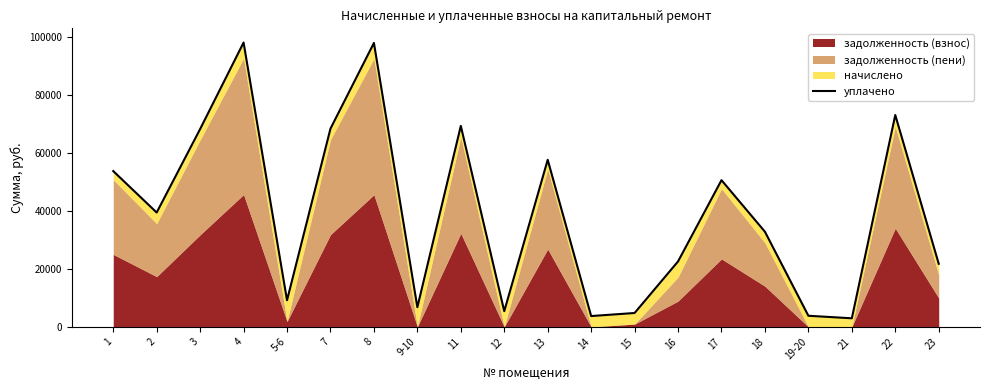

Reading left to right, transcribe all the data shown in this chart.

1=53812.8	2=39495.6	3=68342.2	4=98208.4	5-6=9197.7	7=68477.1	8=98074.1	9-10=6792.9	11=69418.3	12=5431.6	13=57714.5	14=3739.9	15=4798.8	16=22612.1	17=50678.6	18=32868.9	19-20=3839.0	21=2968.6	22=73185.6	23=21798.2